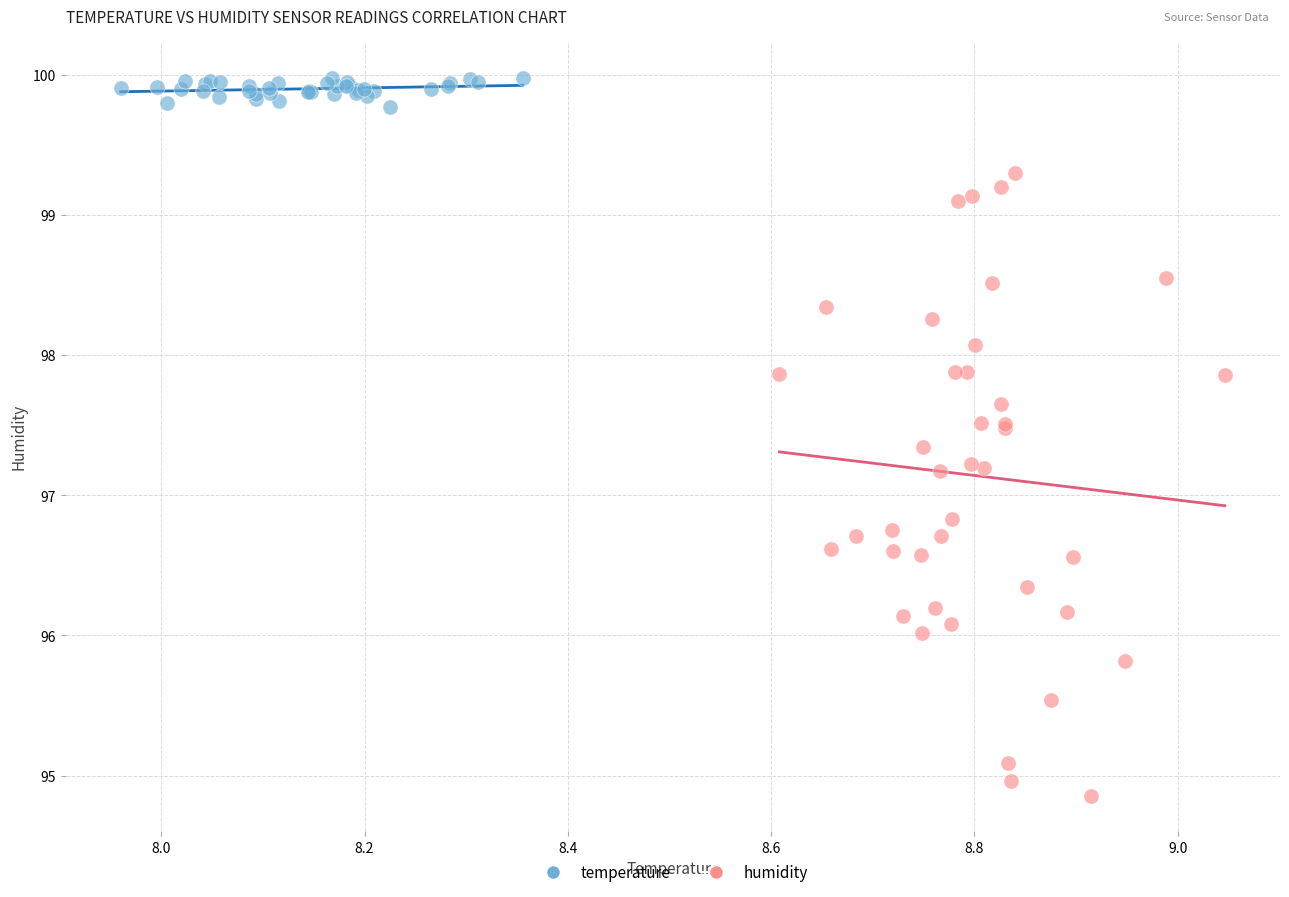

Which series has the largest Y range (max minus min)?

humidity